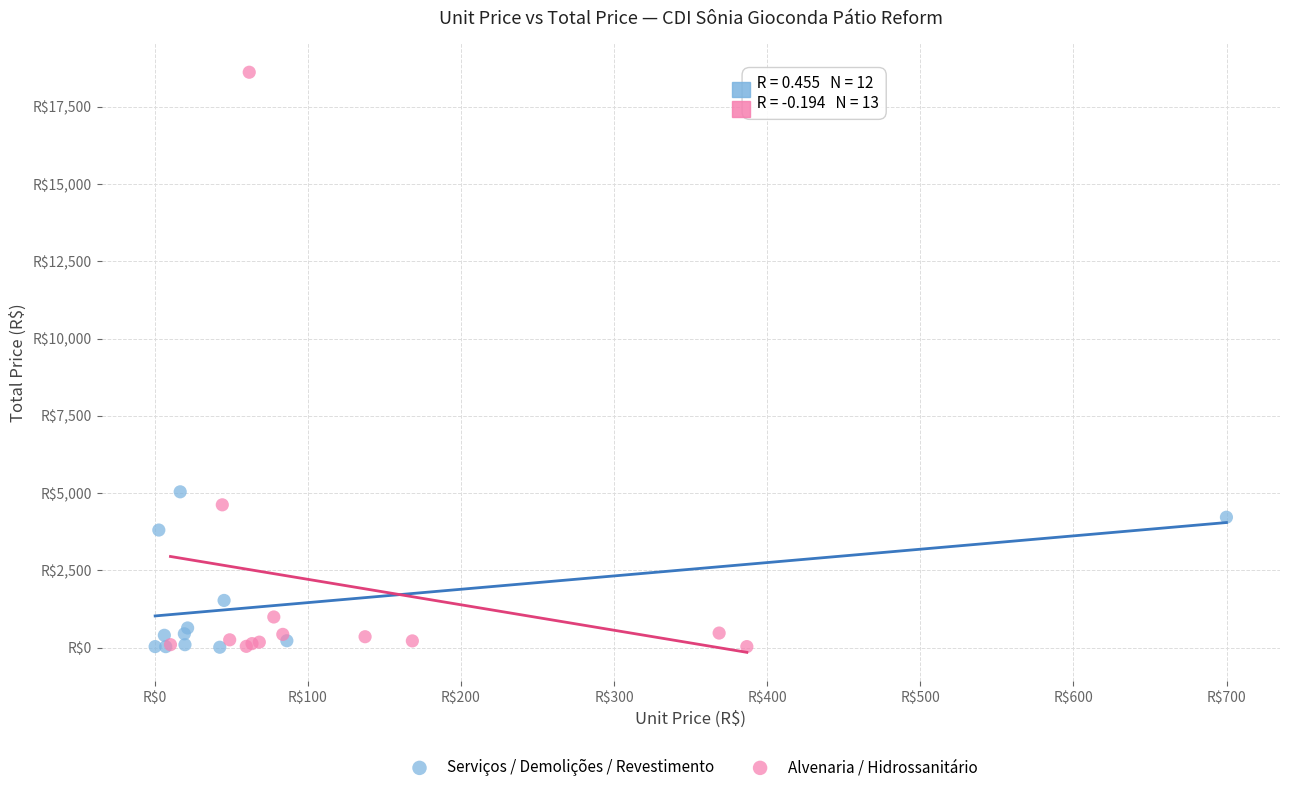

What are all the series names shown in the legend?

Serviços / Demolições / Revestimento, Alvenaria / Hidrossanitário